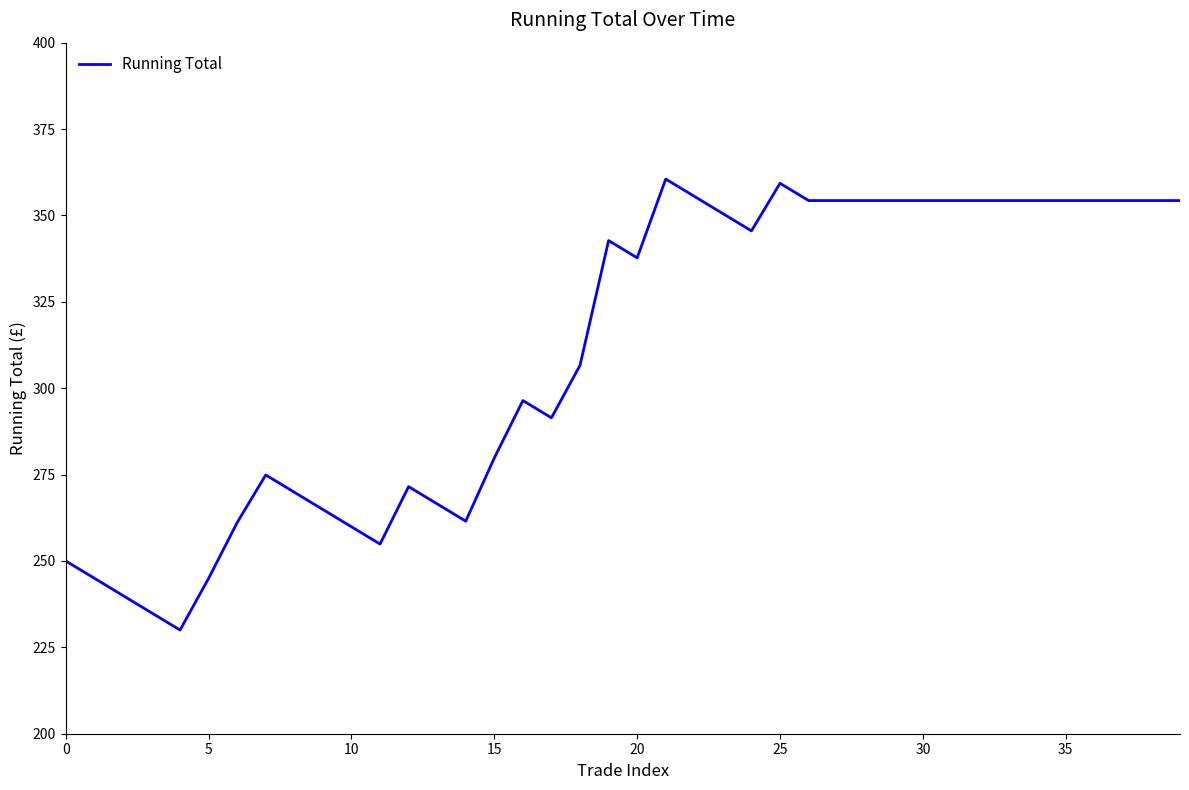

What is the difference between the maximum and minimum values?

130.5